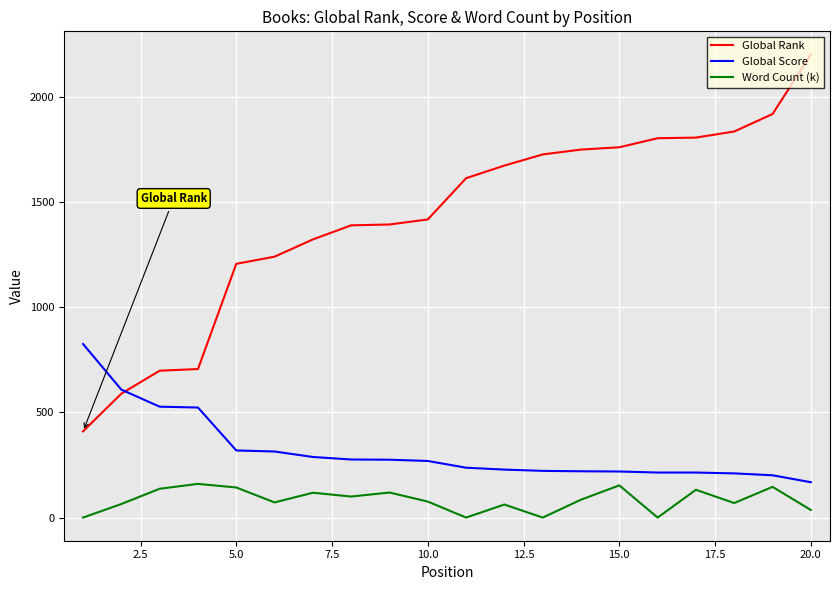

What is the maximum value for Global Score?

825.0